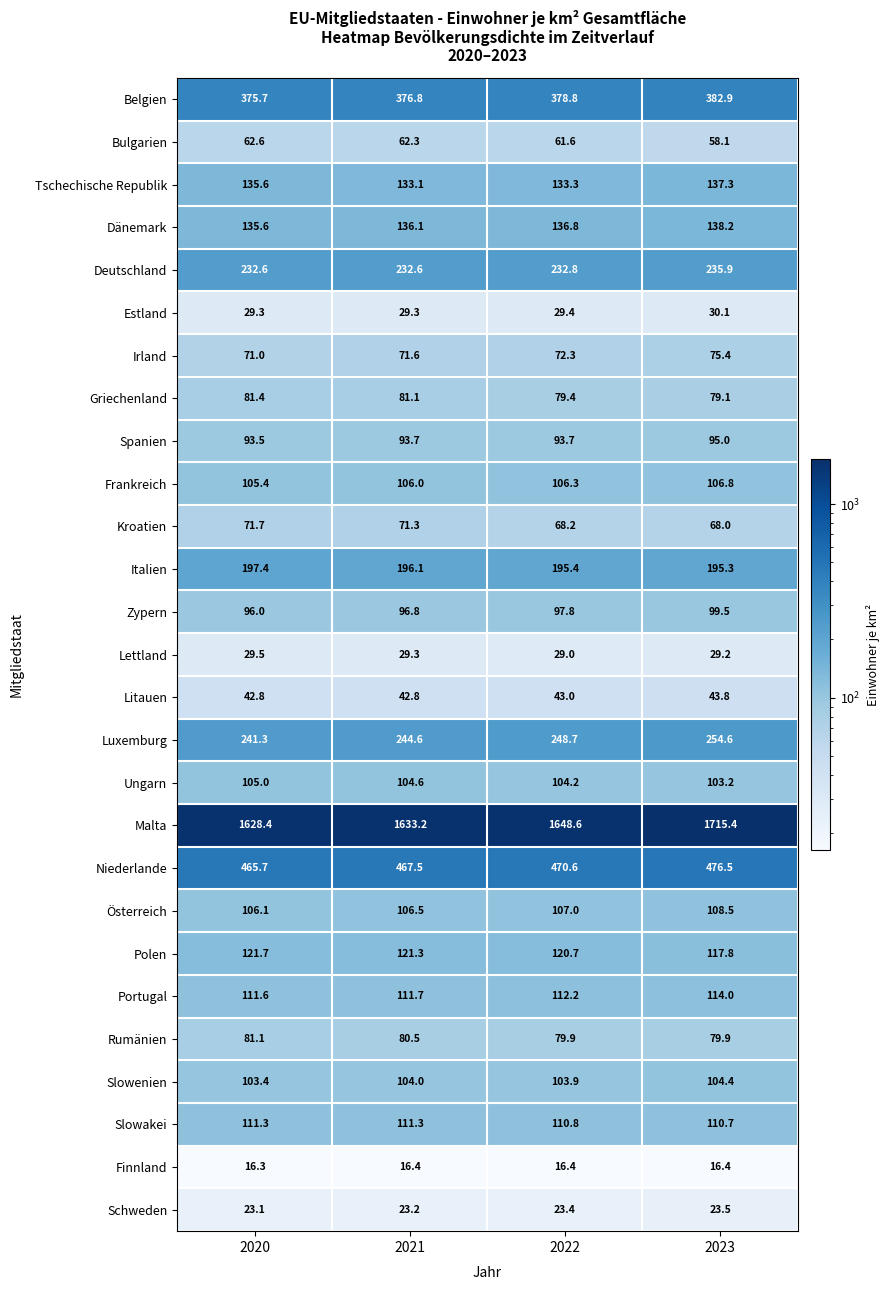

At which label does Portugal reach its peak?

2023